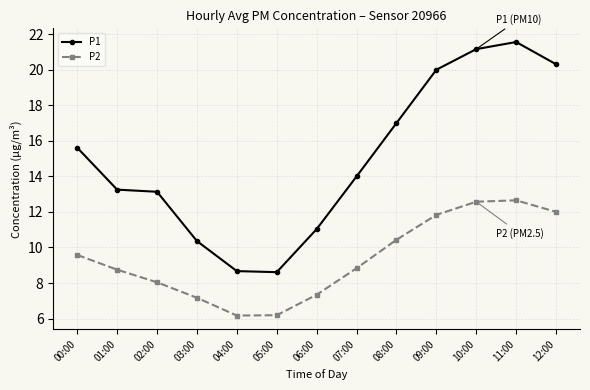

True or false: P1 has more than 2 points higher than both neighbors.

False